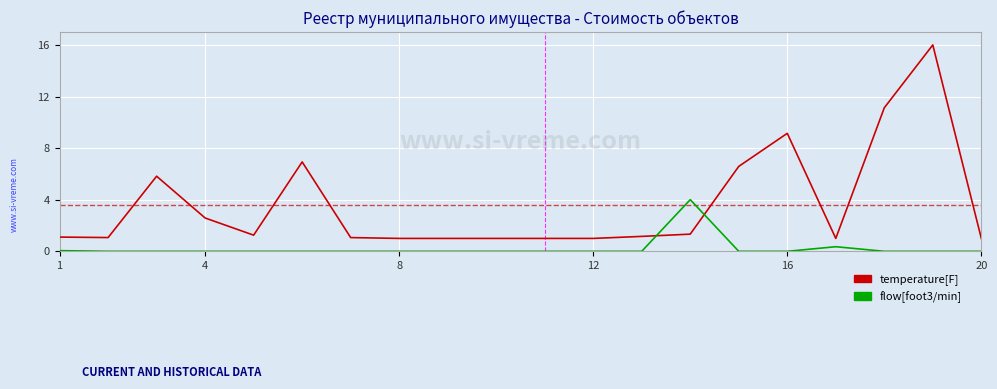

List the series in order of their overall mean, lowest first.

flow[foot3/min], temperature[F]